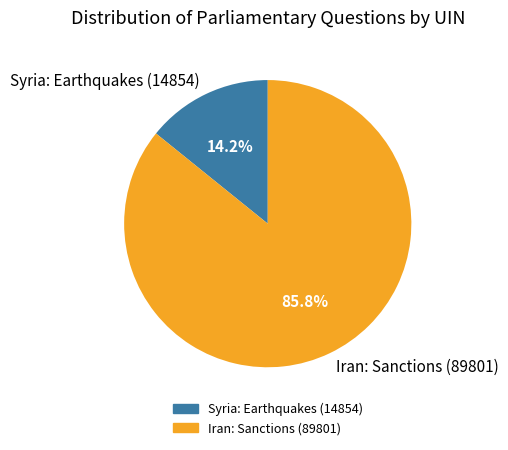

What is the total percentage of Syria: Earthquakes (14854) and Iran: Sanctions (89801)?

100.0%